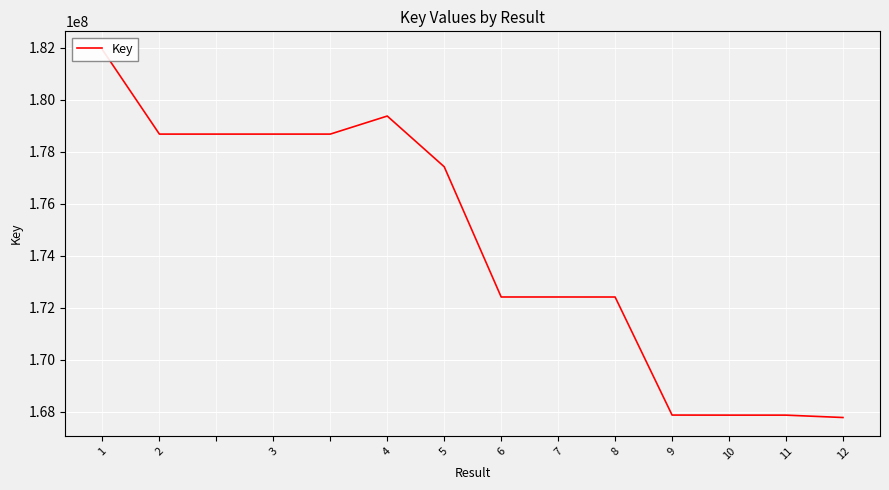

Is this an area chart (filled region under the line)?

No